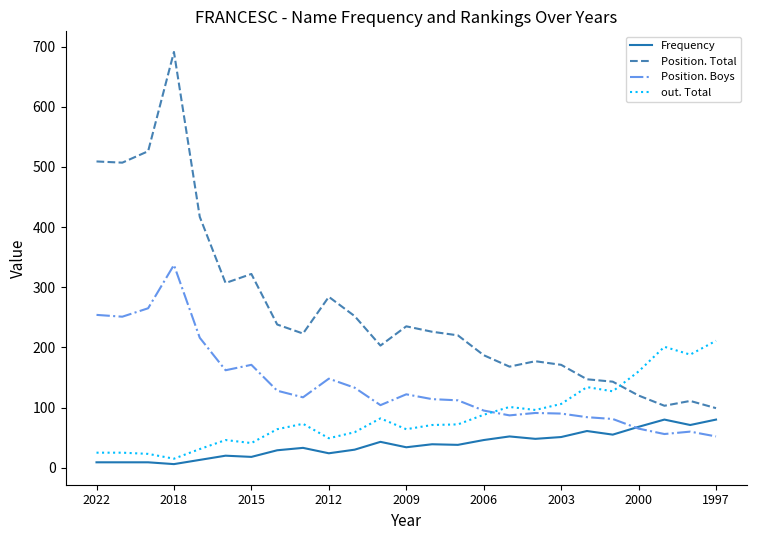

After their last crossing, which series has the higher values: out. Total or Position. Total?

out. Total